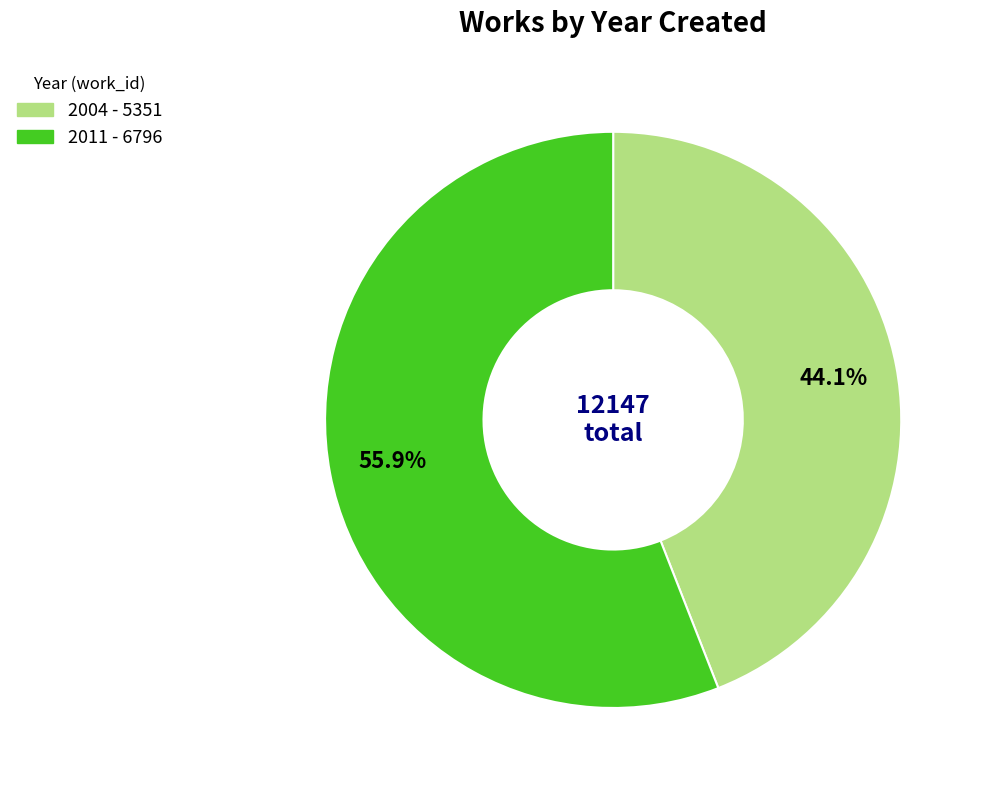

Which has a higher value, 2011 or 2004?

2011